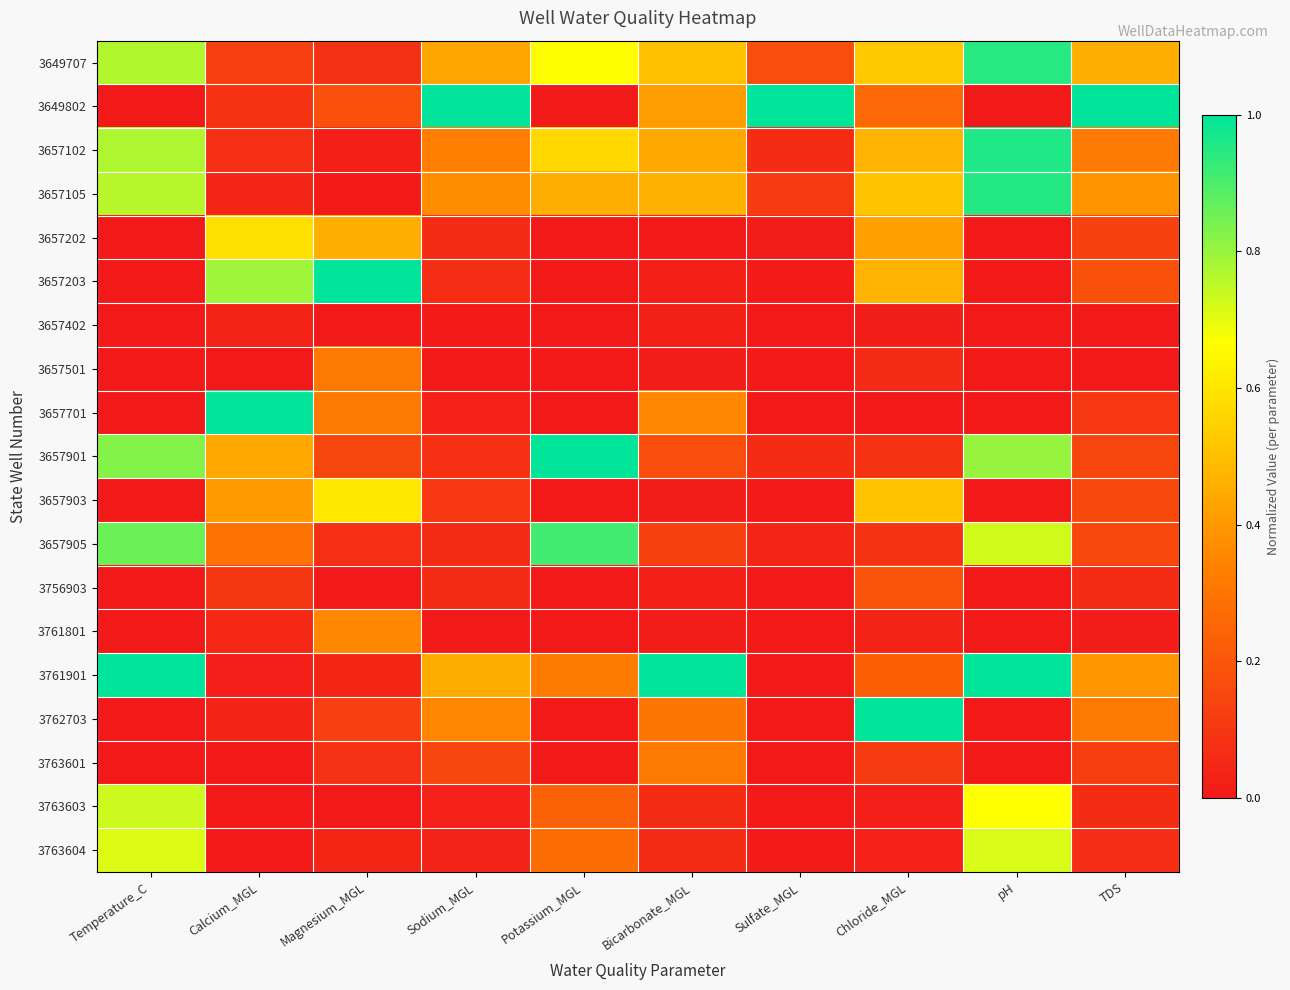

Which category has the highest value across all series?

Sodium_MGL